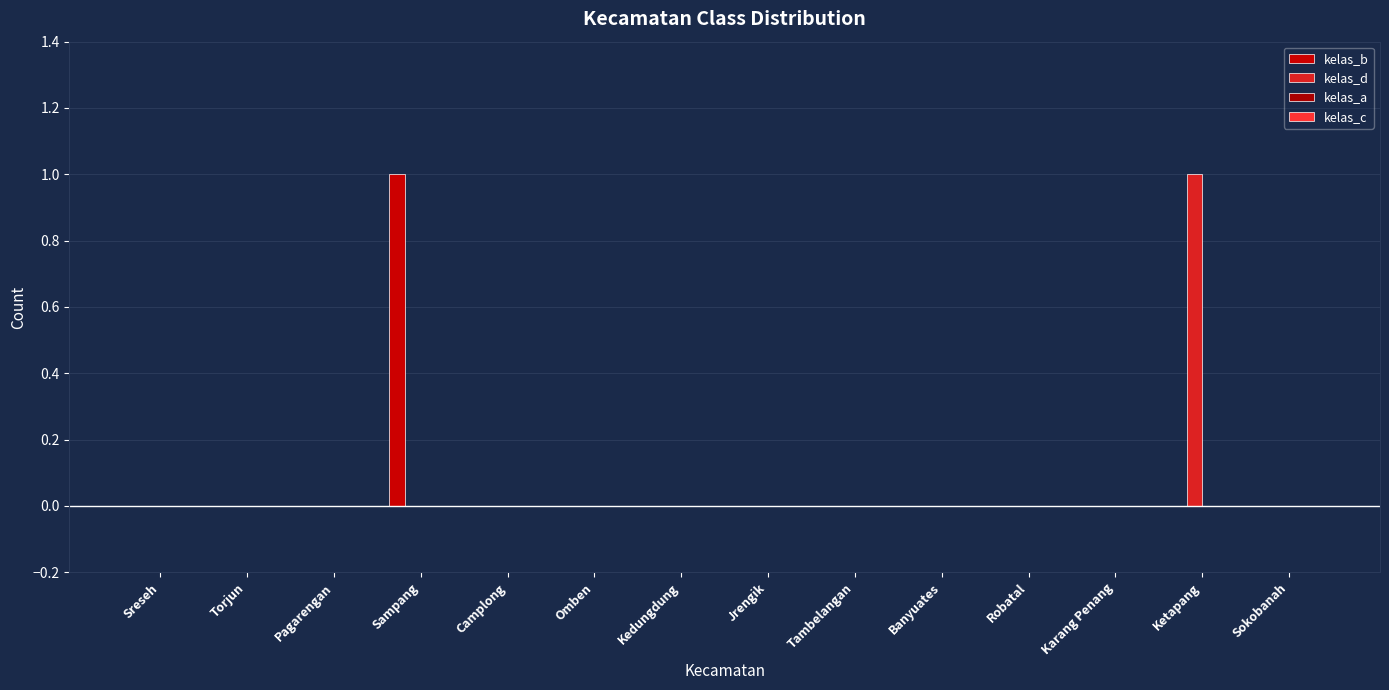

Reading left to right, list all the values displayed in this chart.

kelas_b: 0	0	0	1	0	0	0	0	0	0	0	0	0	0
kelas_d: 0	0	0	0	0	0	0	0	0	0	0	0	1	0
kelas_a: 0	0	0	0	0	0	0	0	0	0	0	0	0	0
kelas_c: 0	0	0	0	0	0	0	0	0	0	0	0	0	0